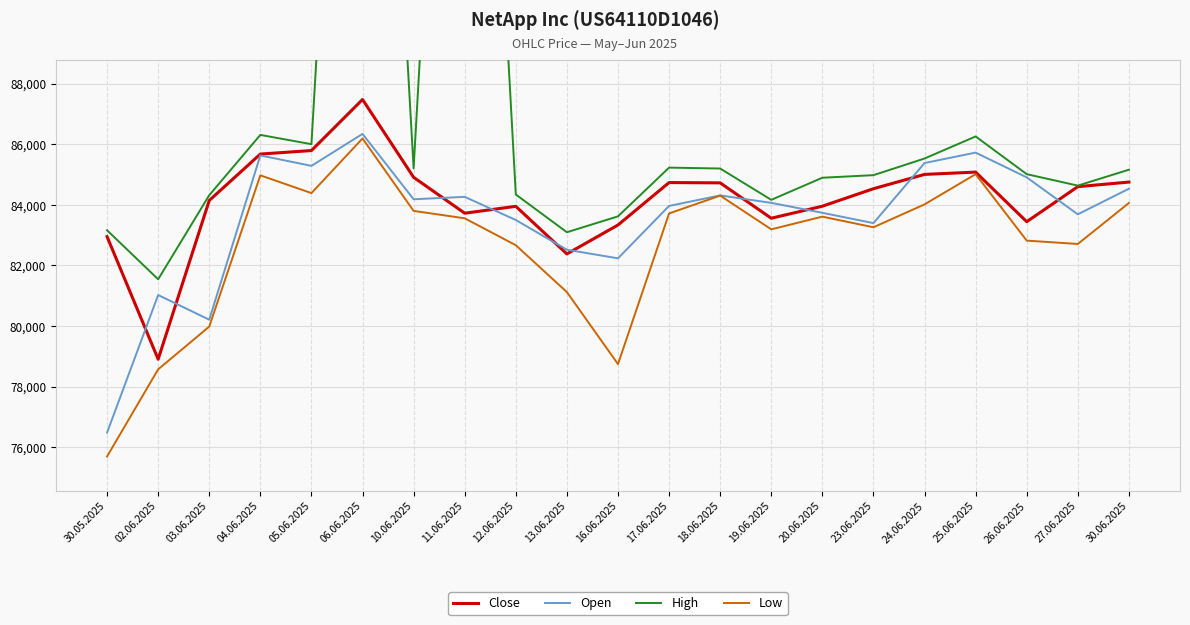

True or false: Low and Open cross at least once.

False